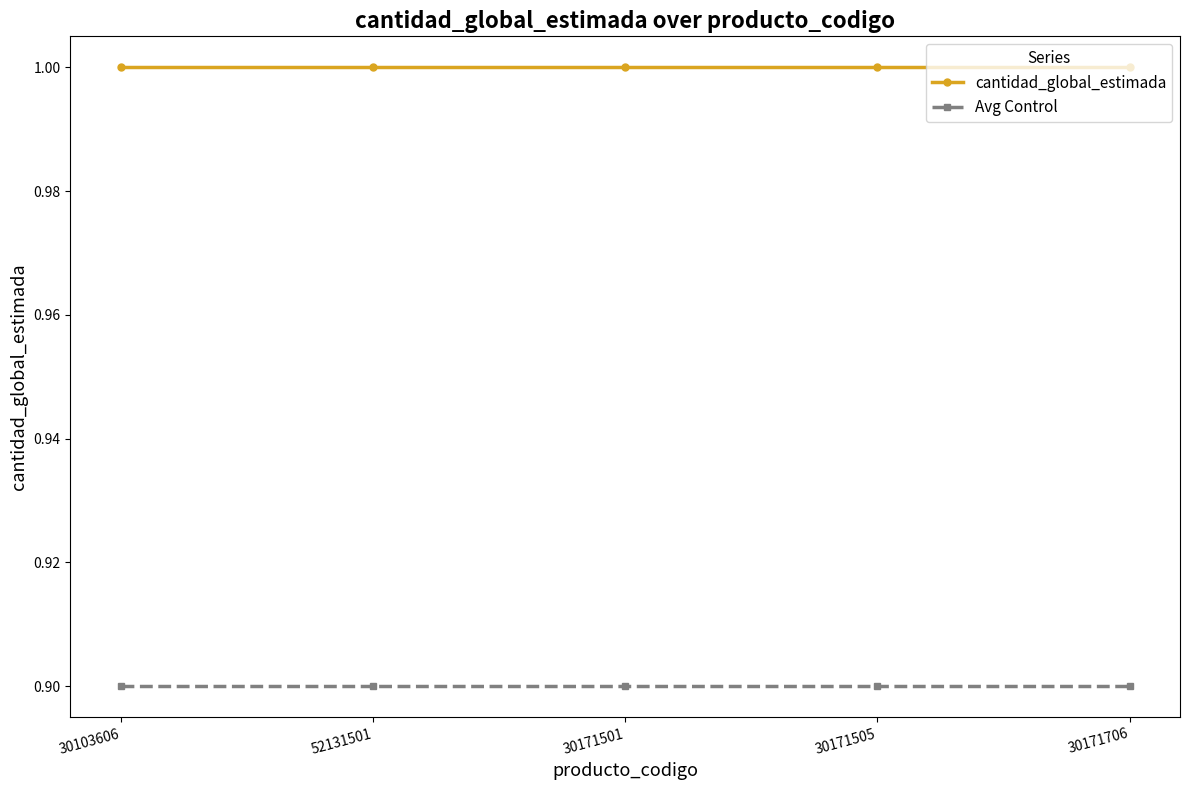

Is the value of Avg Control at 52131501 greater than the value of cantidad_global_estimada at 52131501?

No